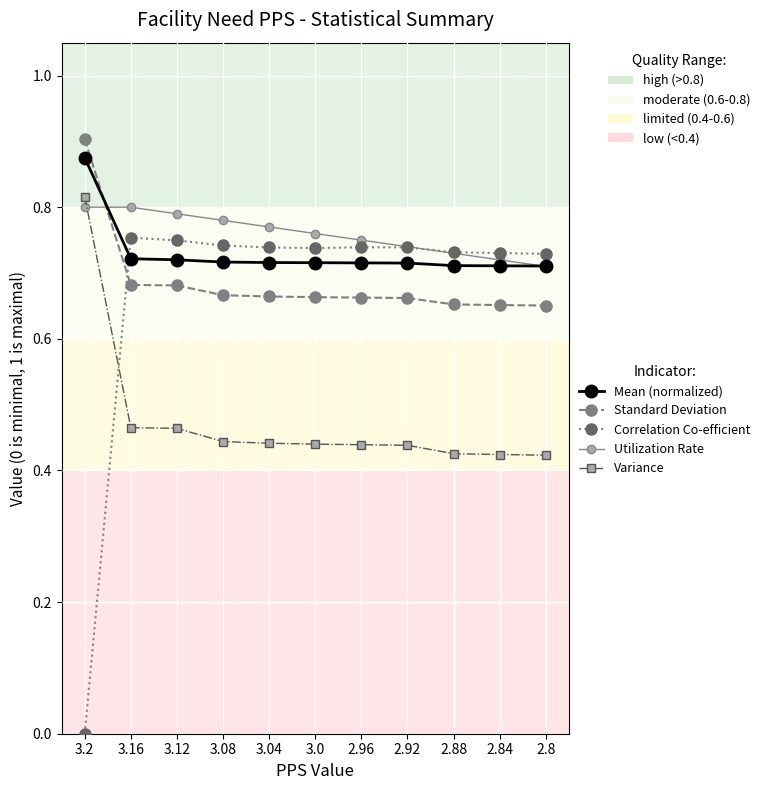

At which label does Variance reach its peak?

3.2